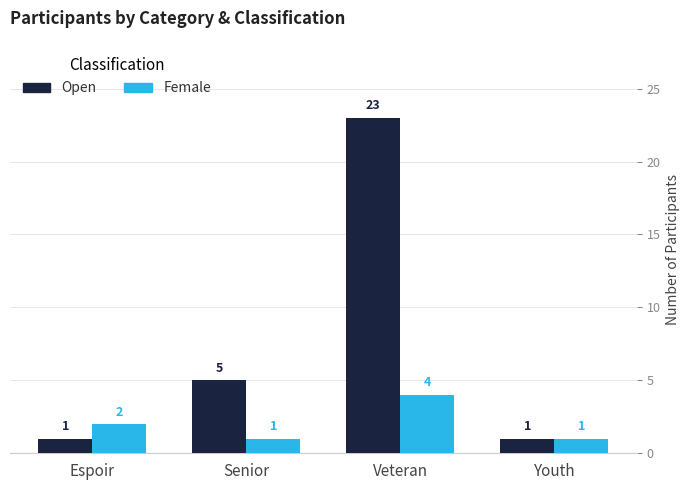

What is the maximum value for Female?

4